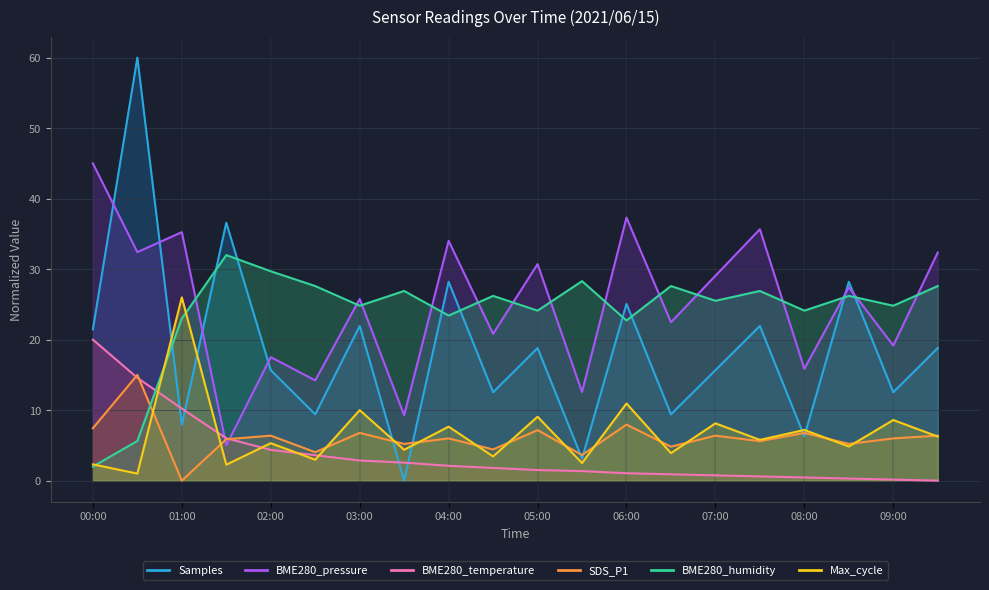

Is the value of Max_cycle at 08:30 greater than the value of Samples at 05:00?

No